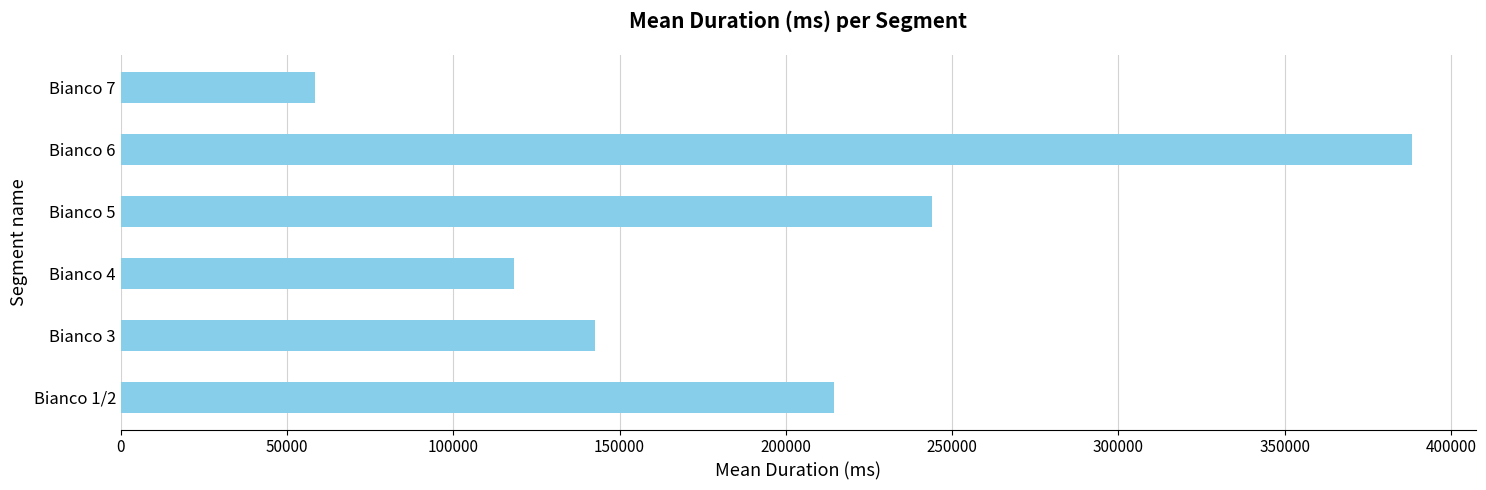

Reading bottom to top, list all the values displayed in this chart.

Bianco 1/2=214420	Bianco 3=142694	Bianco 4=118201	Bianco 5=243811	Bianco 6=388175	Bianco 7=58548